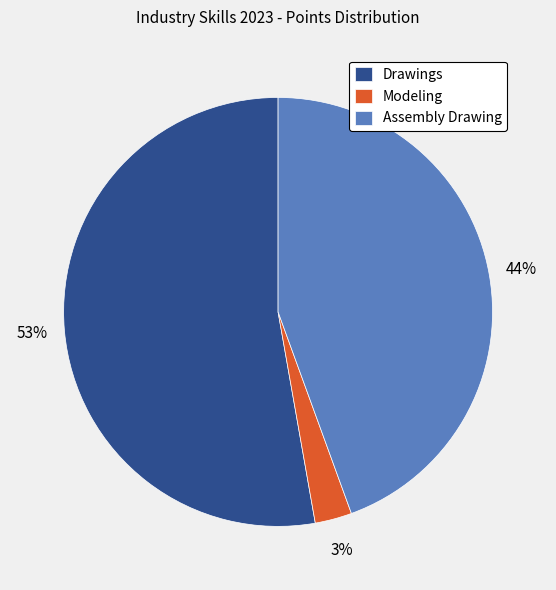

To the nearest percent, what is the average slice percentage?

33%